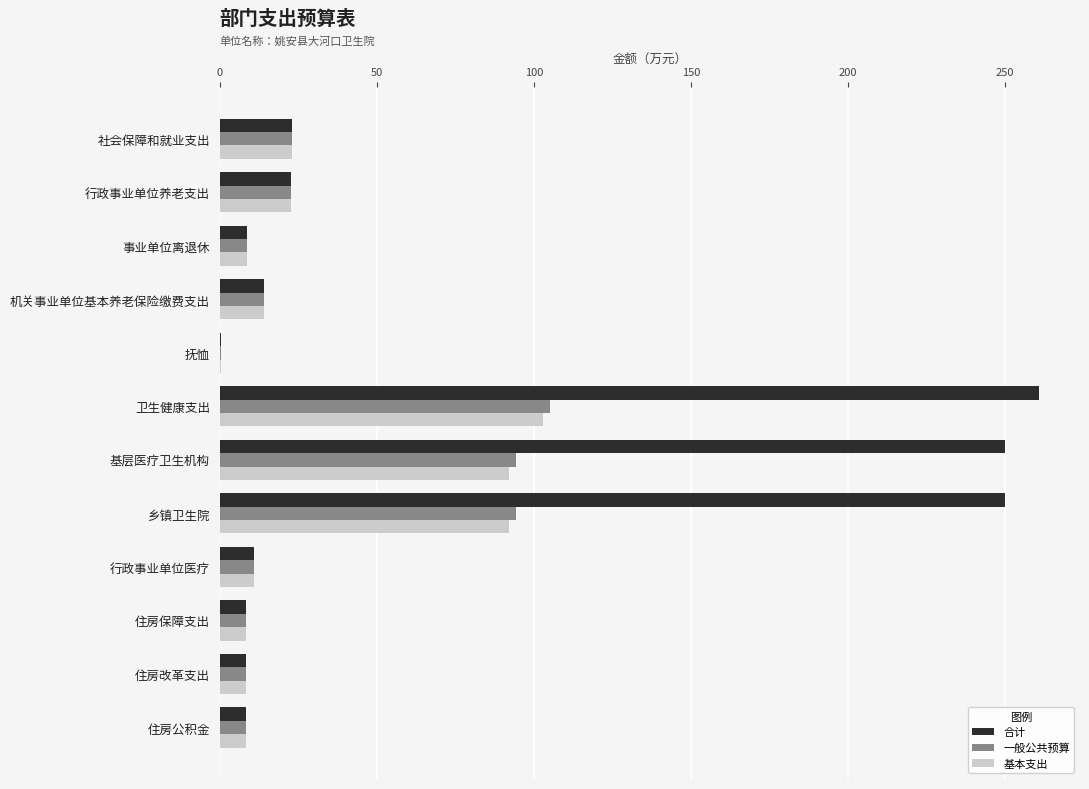

At which category is the sum across all series the highest?

卫生健康支出